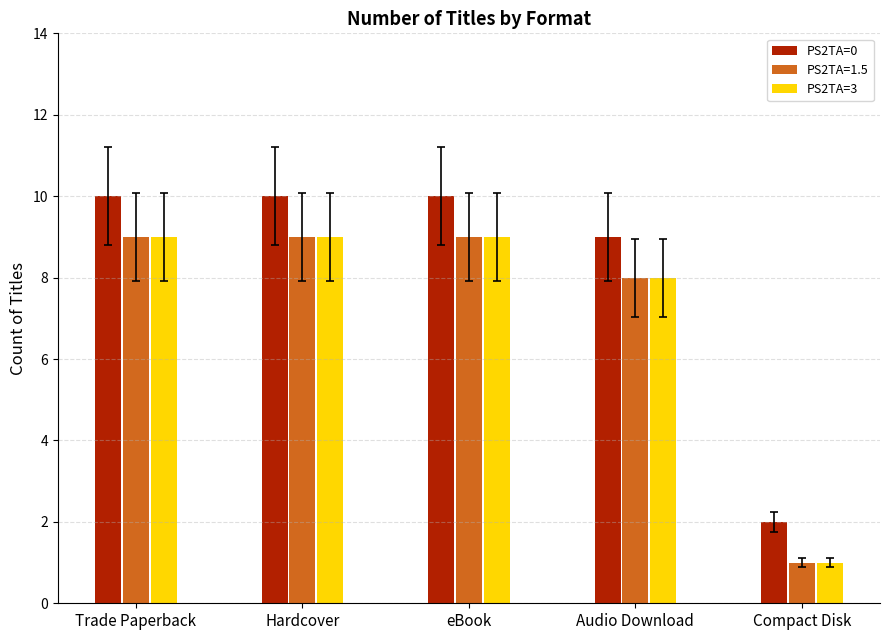

What is the approximate value of PS2TA=0 at Hardcover?

10